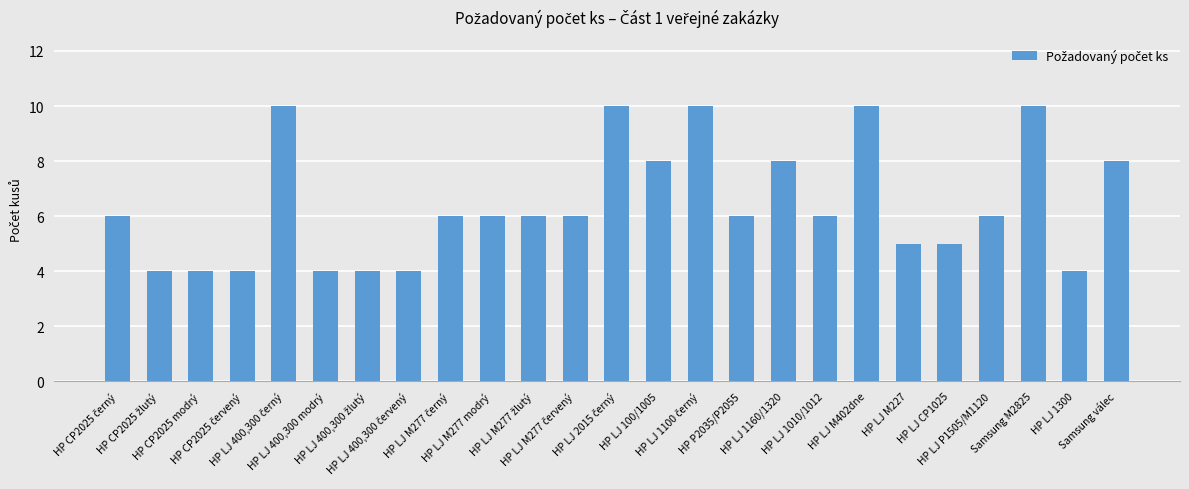

How many bars are there in total?

25